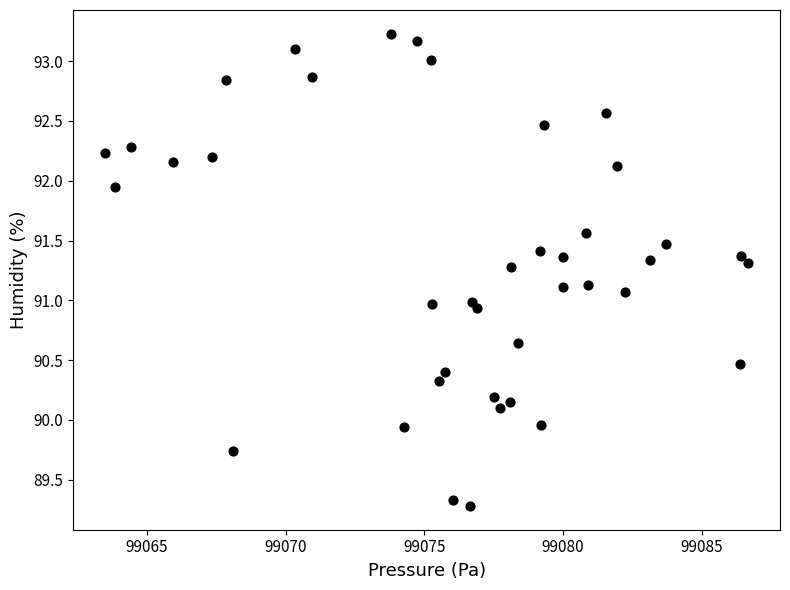

What is the range of X values (max minus min)?

23.2